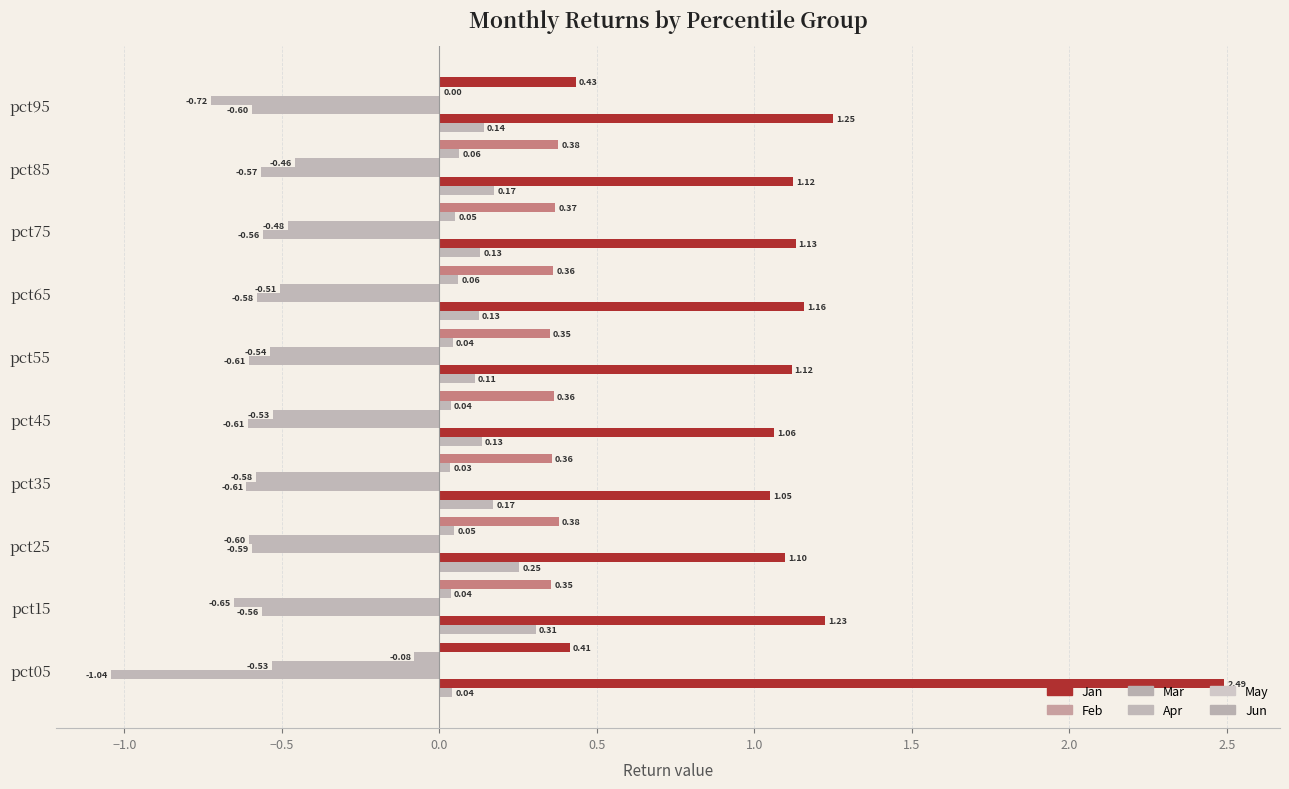

How many values in the May series exceed 0?

9